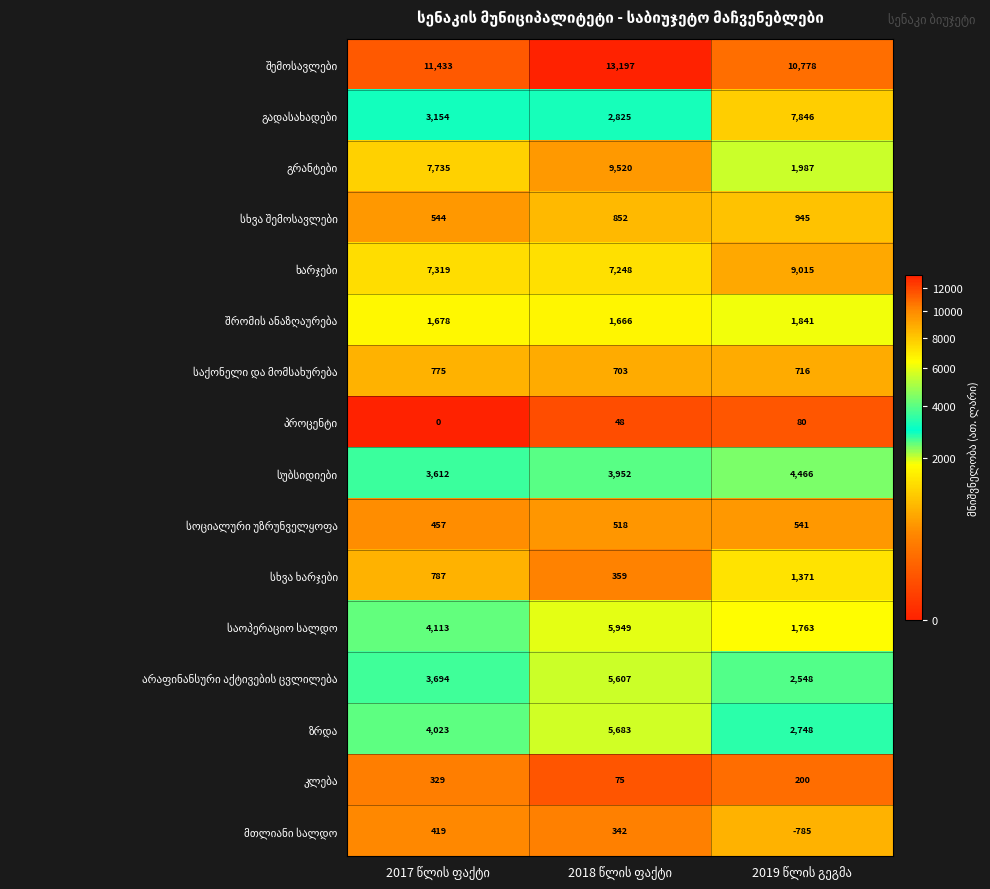

How many data points does each series have?

3